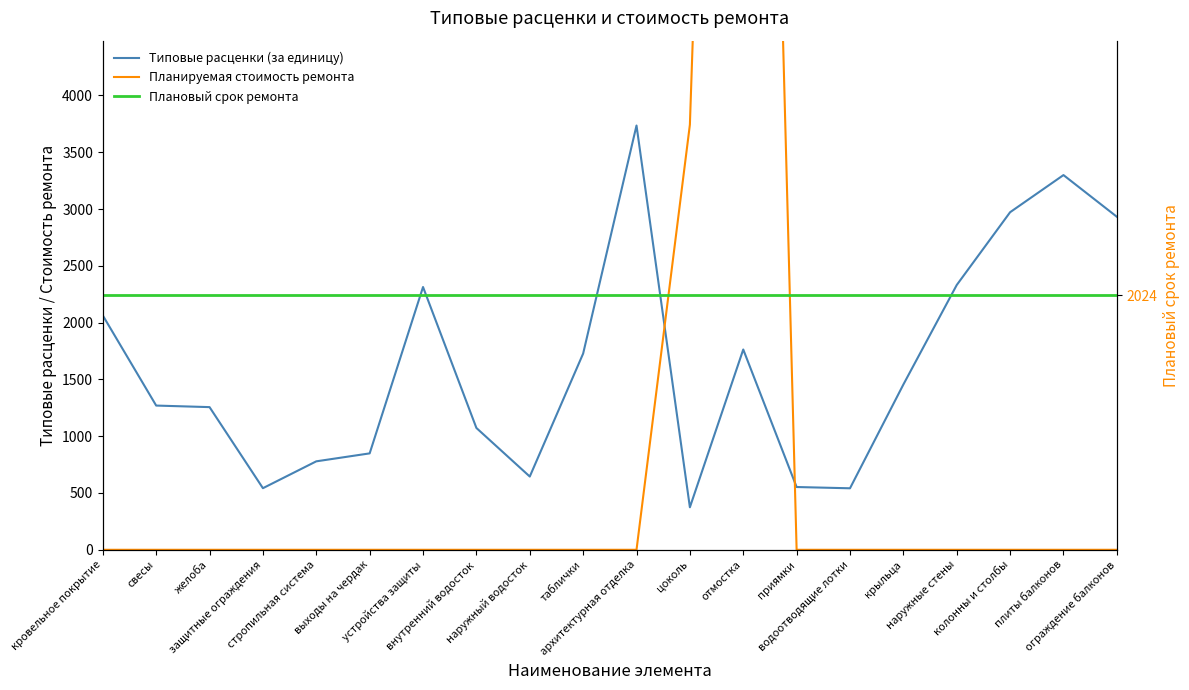

Reading left to right, what are all the values shown in this chart?

Типовые расценки (за единицу): 2062.8	1269.7	1256.0	542.3	778.8	848.8	2313.3	1072.5	644.9	1727.4	3735.1	374.2	1763.2	552.6	541.4	1455.0	2331.0	2971.8	3298.8	2931.9
Планируемая стоимость ремонта: 0.0	0.0	0.0	0.0	0.0	0.0	0.0	0.0	0.0	0.0	0.0	3742.2	17632.1	0.0	0.0	0.0	0.0	0.0	0.0	0.0
Плановый срок ремонта: 2024.0	2024.0	2024.0	2024.0	2024.0	2024.0	2024.0	2024.0	2024.0	2024.0	2024.0	2024.0	2024.0	2024.0	2024.0	2024.0	2024.0	2024.0	2024.0	2024.0